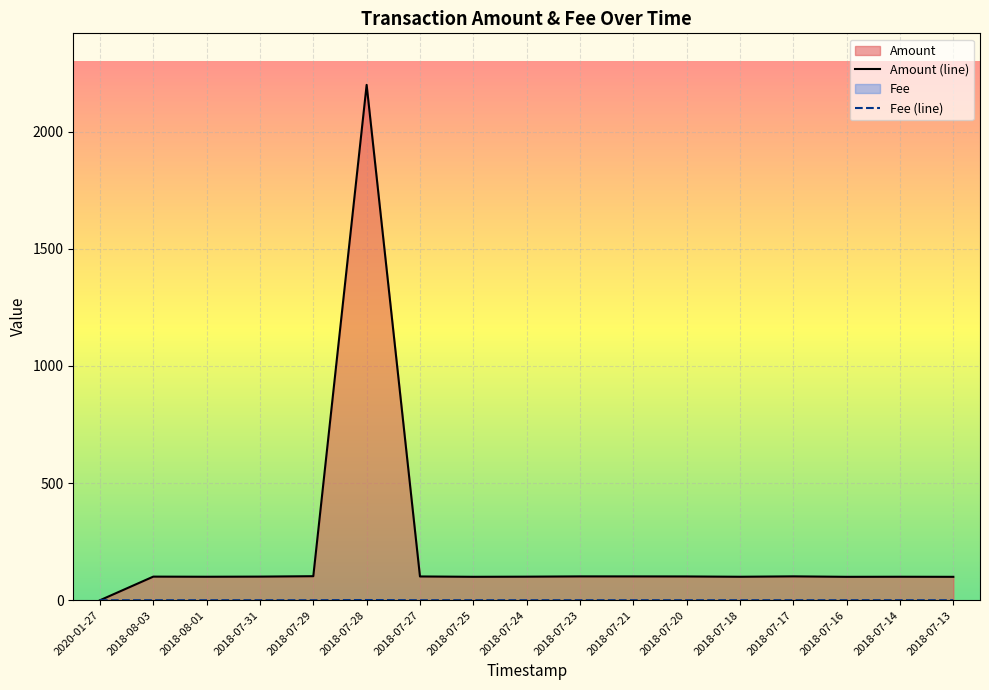

The value of Amount at 2018-07-27 is 101.6. True or false?

True